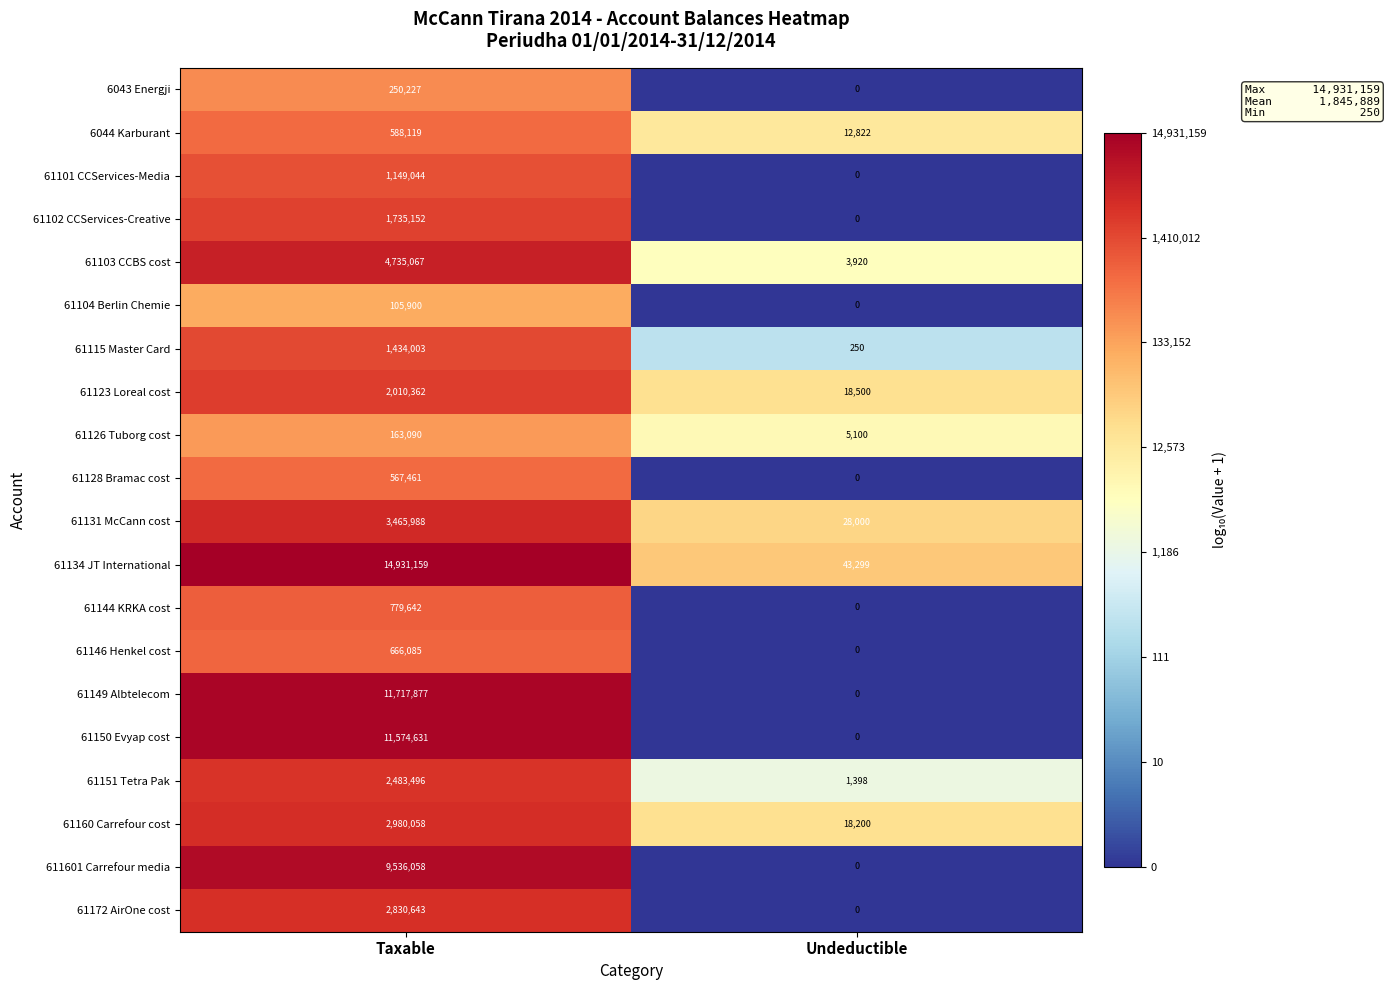

What is the total value across all series at Taxable?

73704062